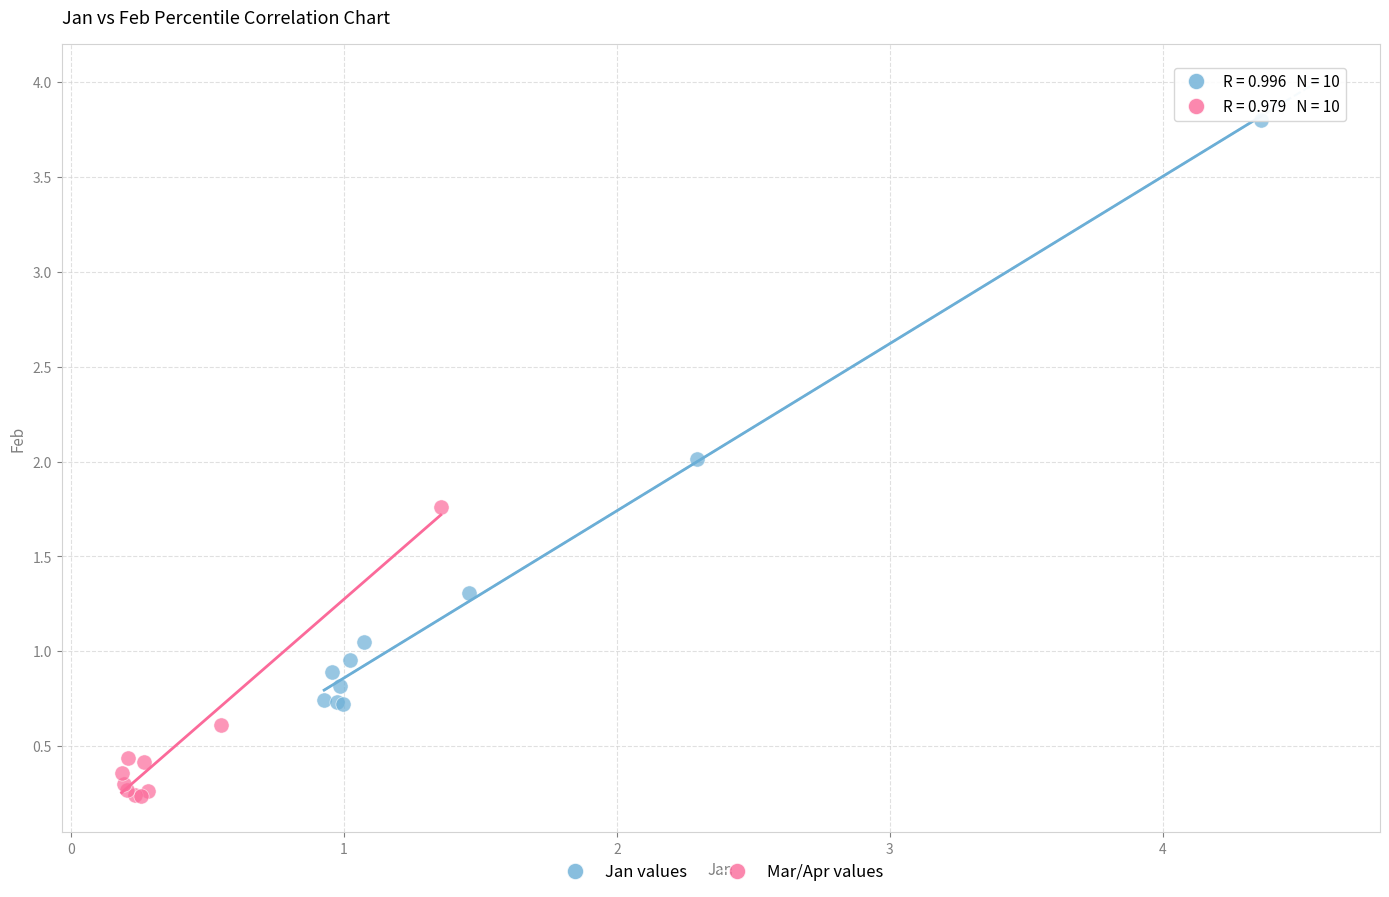

Which series contains the lowest Y value?

Mar/Apr values